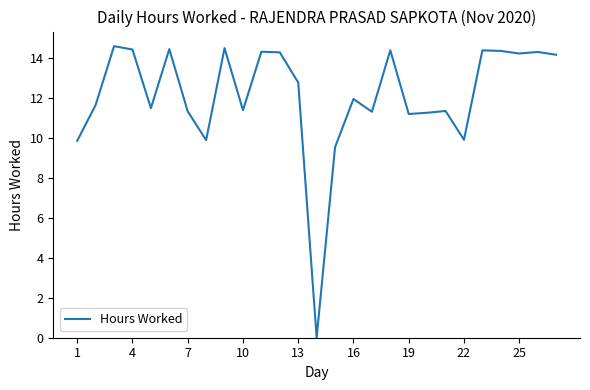

What is the maximum value shown in the chart?

14.6